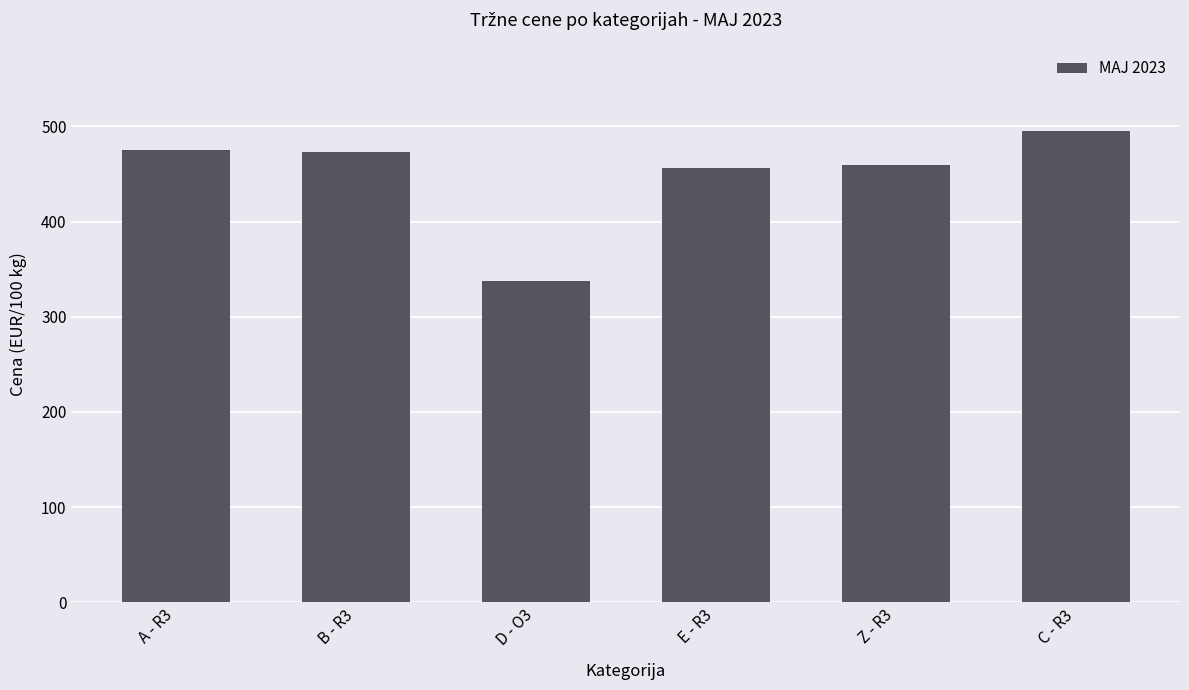

What value does the data have at A - R3?

475.5